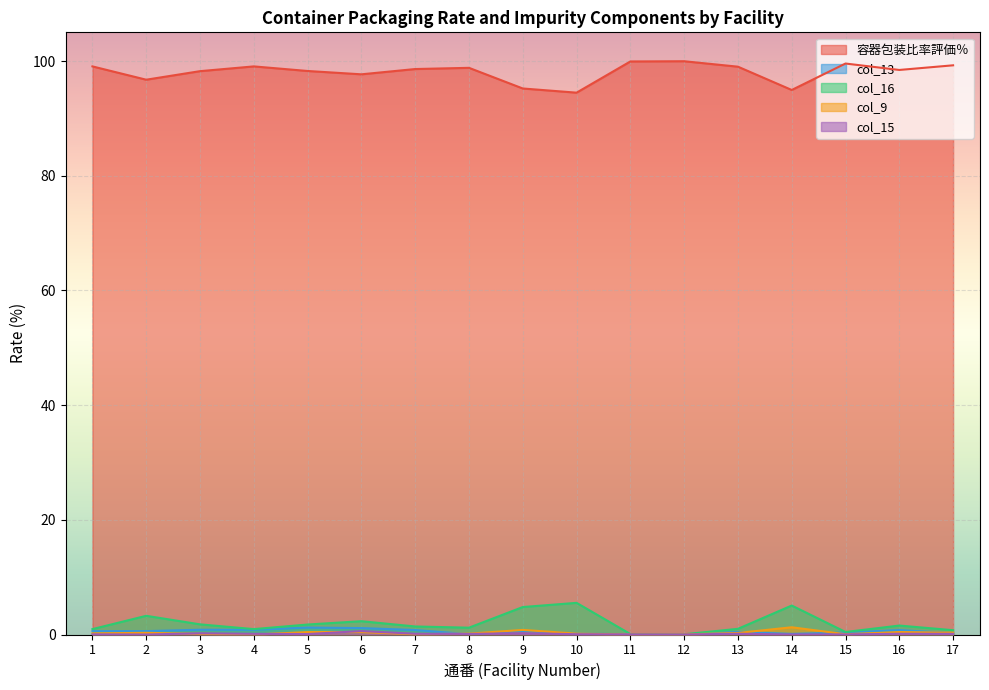

Where is col_9 nearest to the value 0?

4